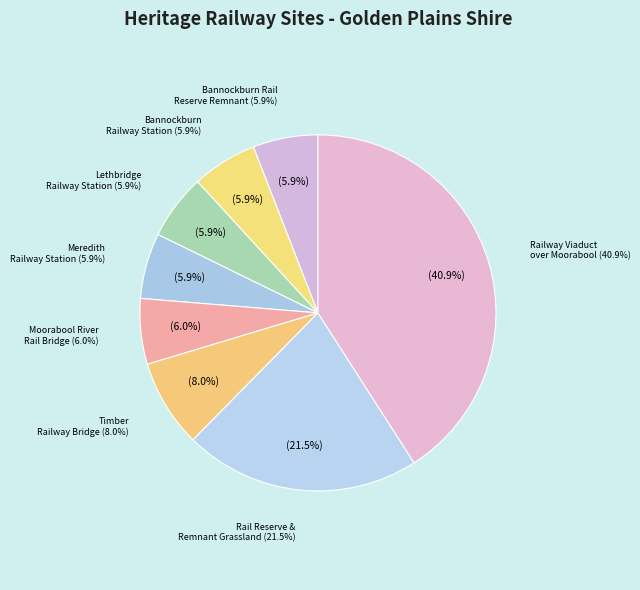

Is the sum of Bannockburn Railway Station and Rail Reserve & Remnant Grassland greater than half?

No